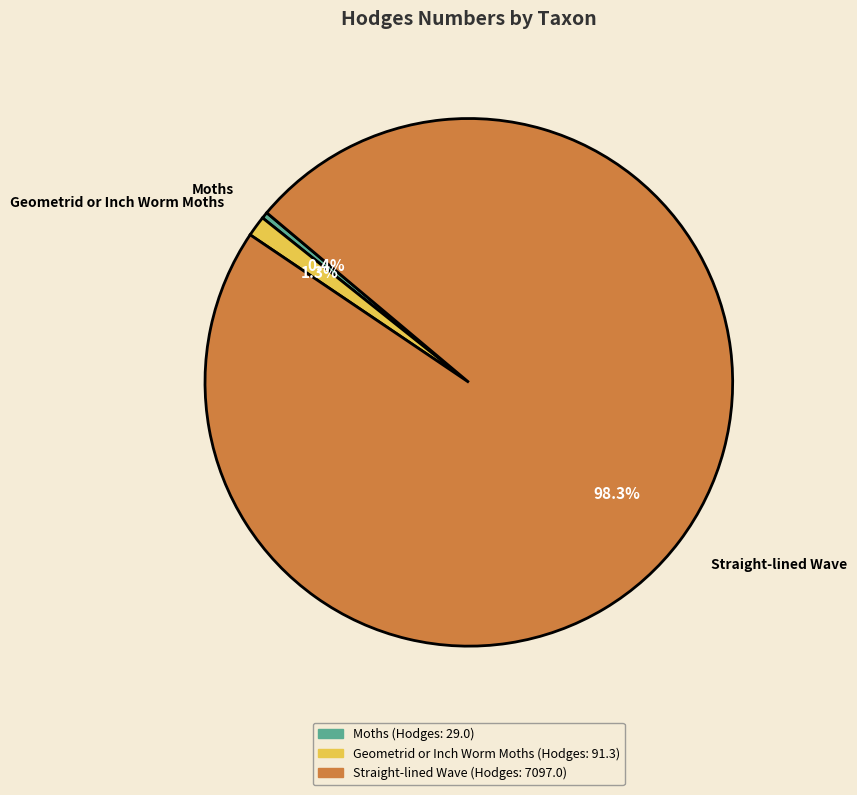

Which has a higher value, Straight-lined Wave or Geometrid or Inch Worm Moths?

Straight-lined Wave